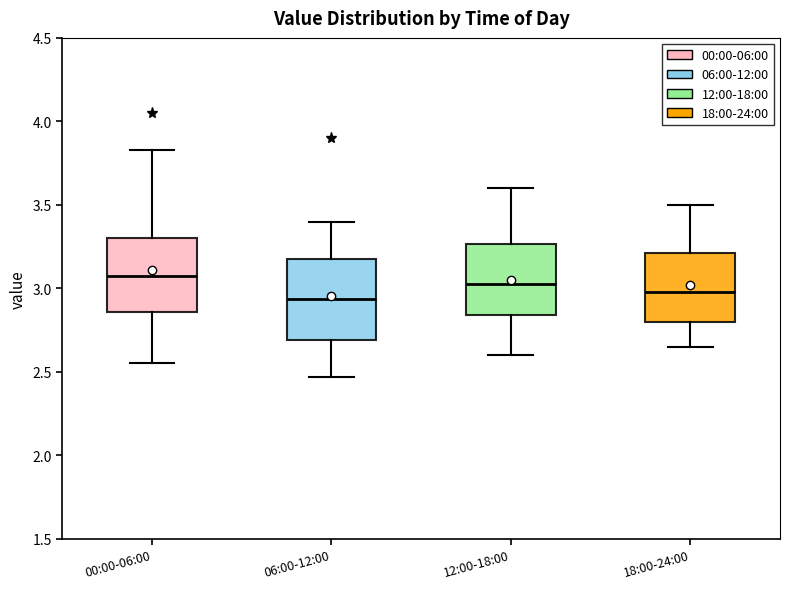

Reading left to right, read every box against the y-axis: the position of its median line, the range the box covers, and the ends of its whiskers. The values are not printed on the chart, so give them approximately, as read against the axis.

00:00-06:00: median 3.10, box 2.85 to 3.30, whiskers 2.55 to 3.85
06:00-12:00: median 2.95, box 2.70 to 3.15, whiskers 2.45 to 3.40
12:00-18:00: median 3.05, box 2.85 to 3.25, whiskers 2.60 to 3.60
18:00-24:00: median 3.00, box 2.80 to 3.20, whiskers 2.65 to 3.50